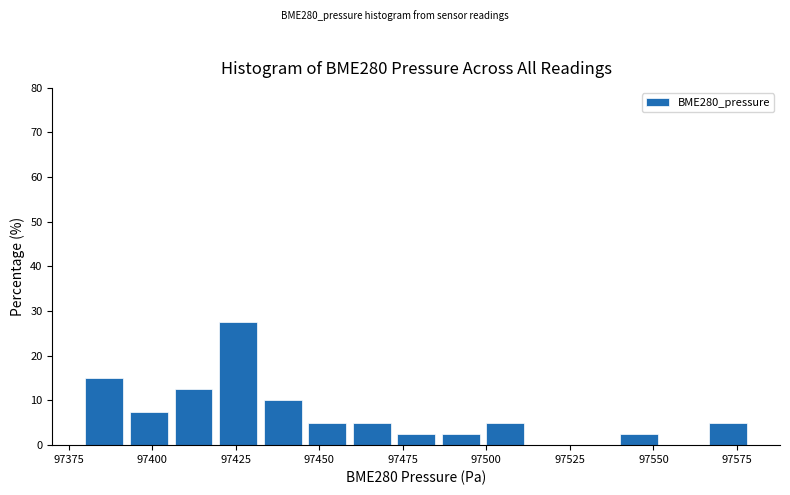

Around what value on the x-axis is the tallest bar? Give the approximate position of its centre, as read against the axis.

97425